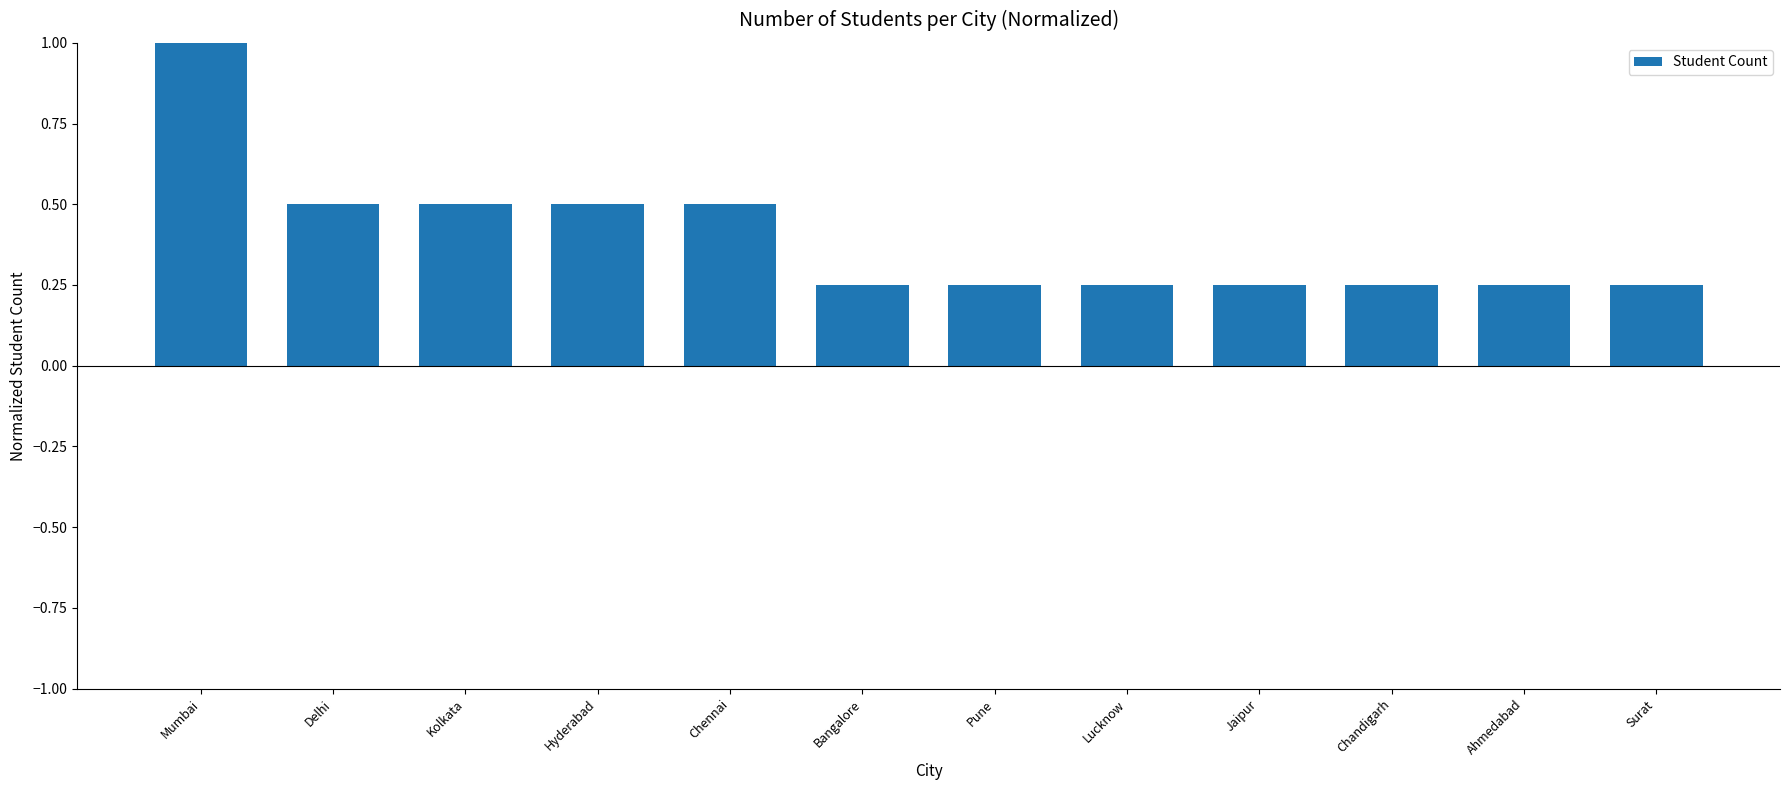

Which category has the highest value across all series?

Mumbai